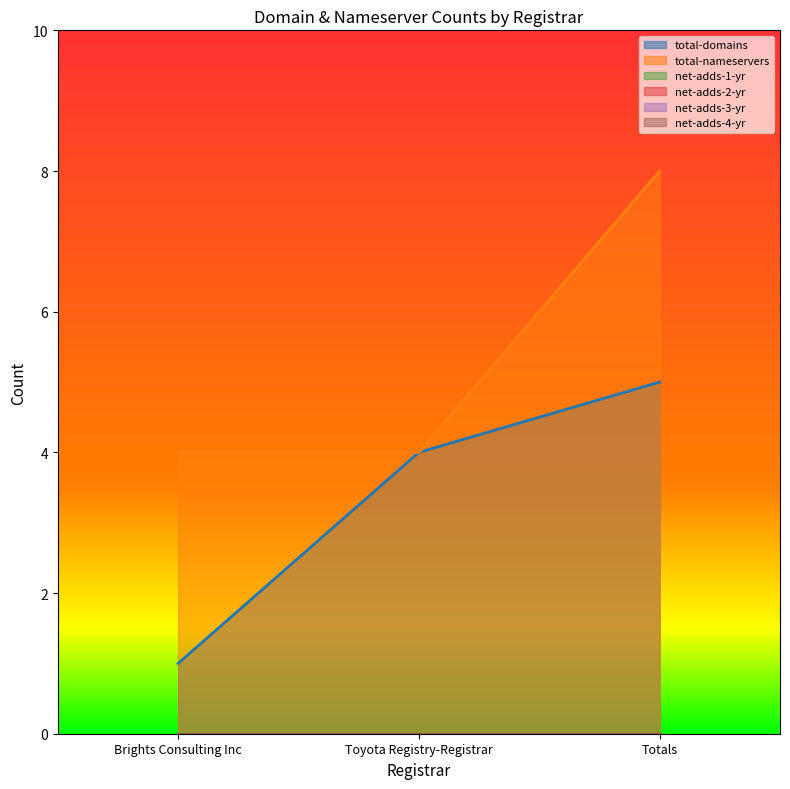

How many lines are shown in the chart?

6